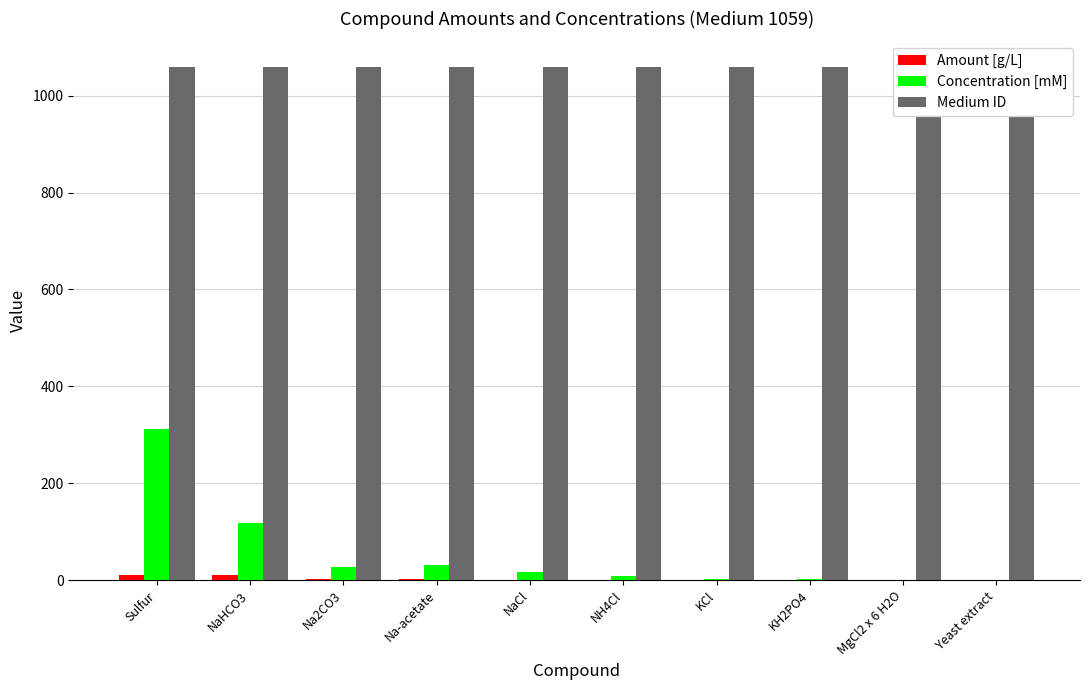

Is the value of Amount [g/L] at MgCl2 x 6 H2O greater than the value of Concentration [mM] at NaCl?

No